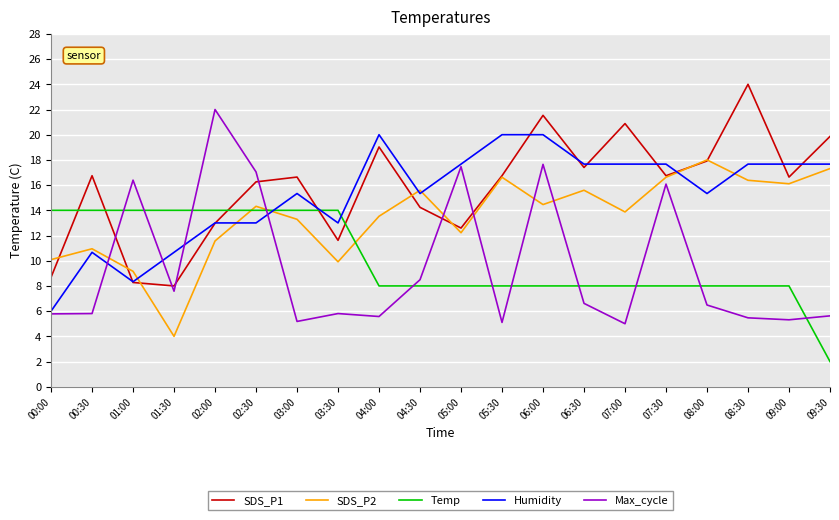

How many categories are shown in the chart?

20